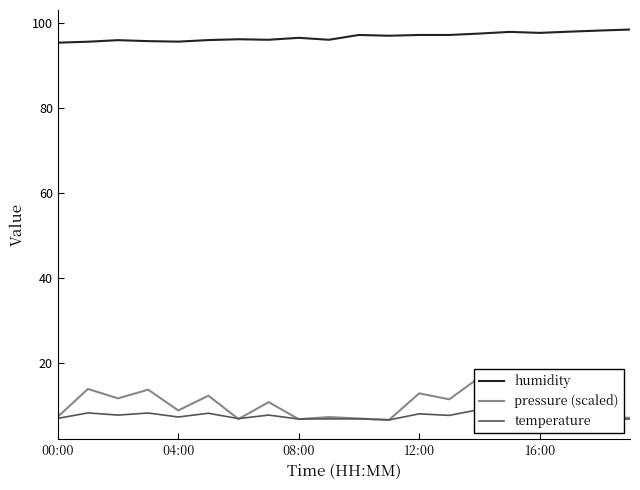

What are all the series names shown in the legend?

humidity, pressure (scaled), temperature